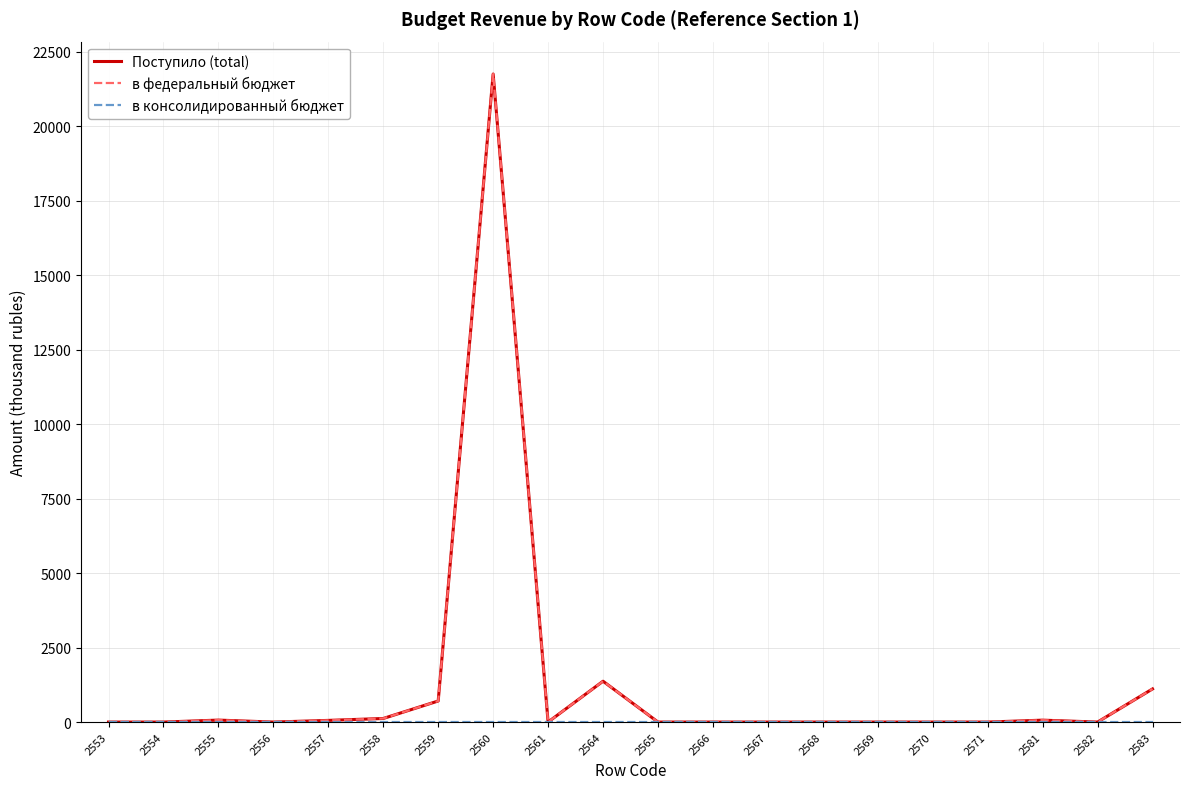

At which category is the sum across all series the highest?

2560